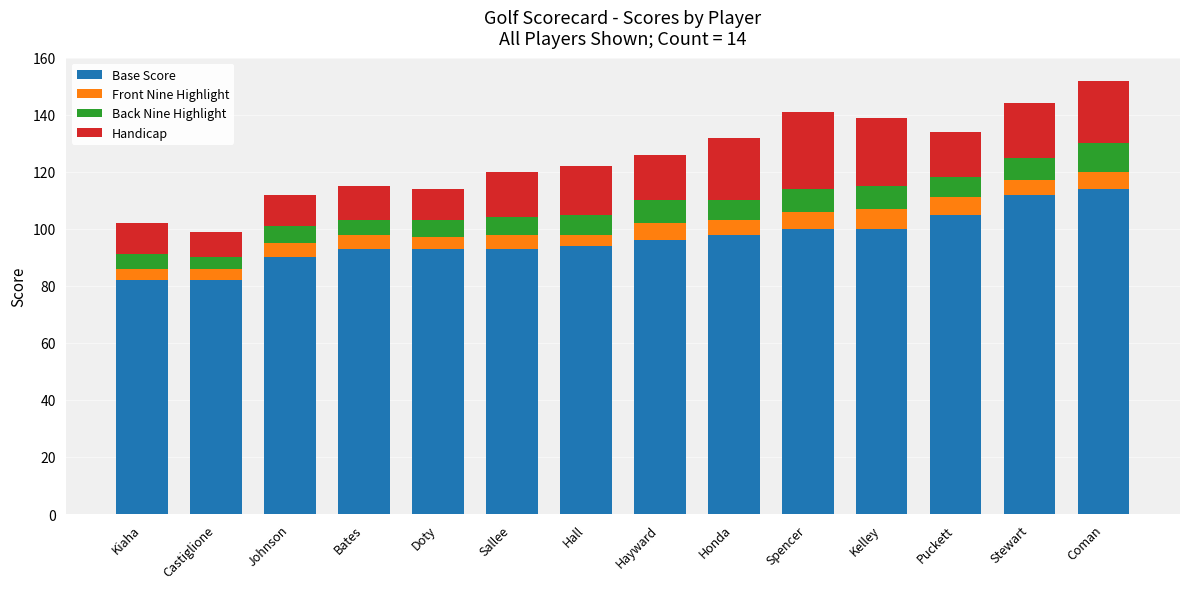

The value of Base Score at Hayward is 96. True or false?

True